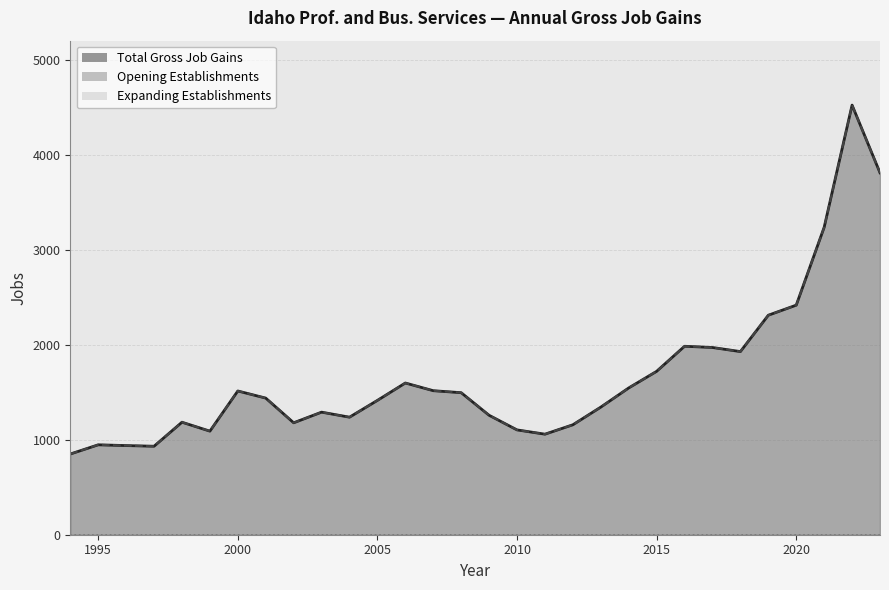

Reading left to right, extract all data points from this chart.

Total Gross Job Gains: 1994=850	1995=947	1996=939	1997=932	1998=1185	1999=1091	2000=1514	2001=1439	2002=1179	2003=1291	2004=1238	2005=1415	2006=1598	2007=1517	2008=1496	2009=1258	2010=1104	2011=1059	2012=1158	2013=1344	2014=1546	2015=1721	2016=1985	2017=1972	2018=1929	2019=2312	2020=2418	2021=3238	2022=4525	2023=3812
Opening Establishments: 1994=850	1995=947	1996=939	1997=932	1998=1185	1999=1091	2000=1514	2001=1439	2002=1179	2003=1291	2004=1238	2005=1415	2006=1598	2007=1517	2008=1496	2009=1258	2010=1104	2011=1059	2012=1158	2013=1344	2014=1546	2015=1721	2016=1985	2017=1972	2018=1929	2019=2312	2020=2418	2021=3238	2022=4525	2023=3812